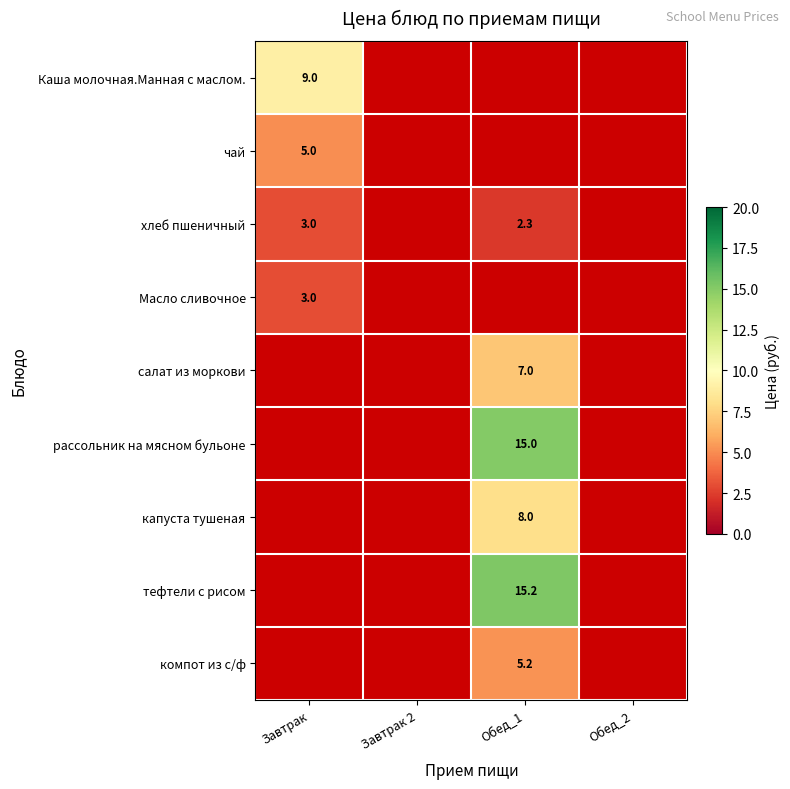

Is the value of Каша молочная.Манная с маслом. at Завтрак greater than the value of Масло сливочное at Завтрак?

Yes